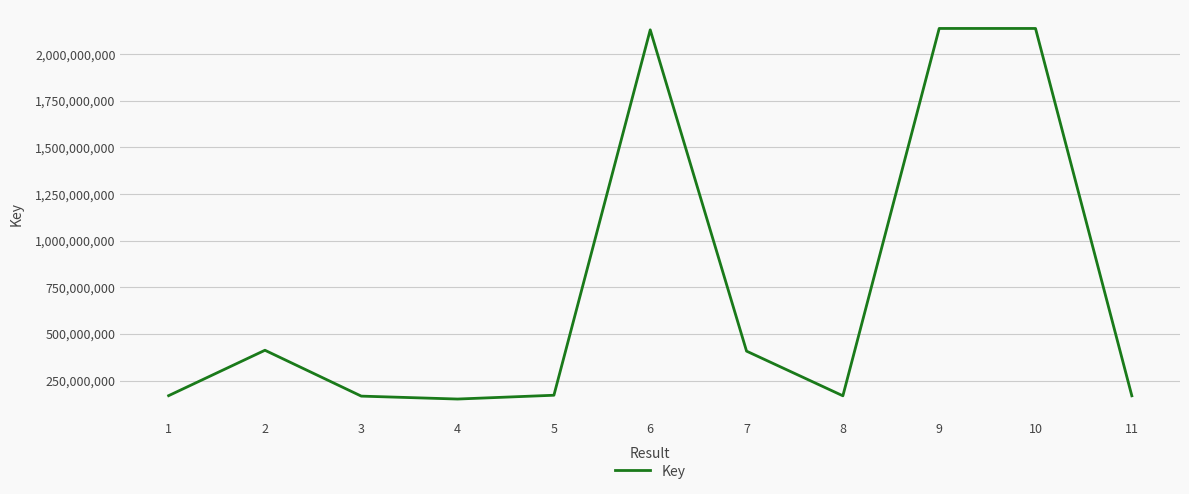

Count the number of data series in this chart.

1